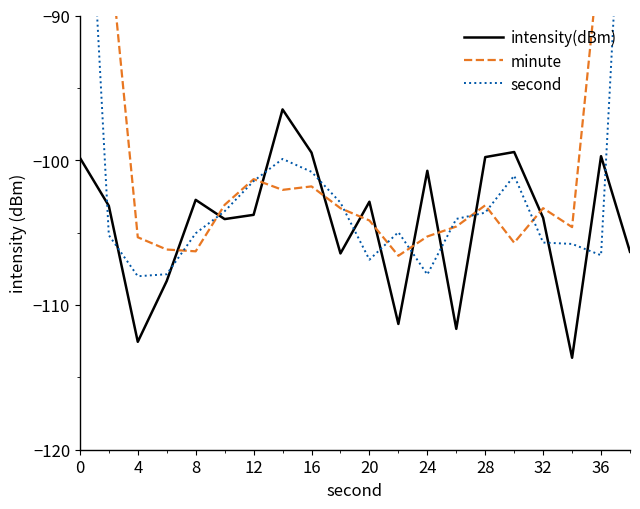

What is the maximum value for intensity(dBm)?

-96.5